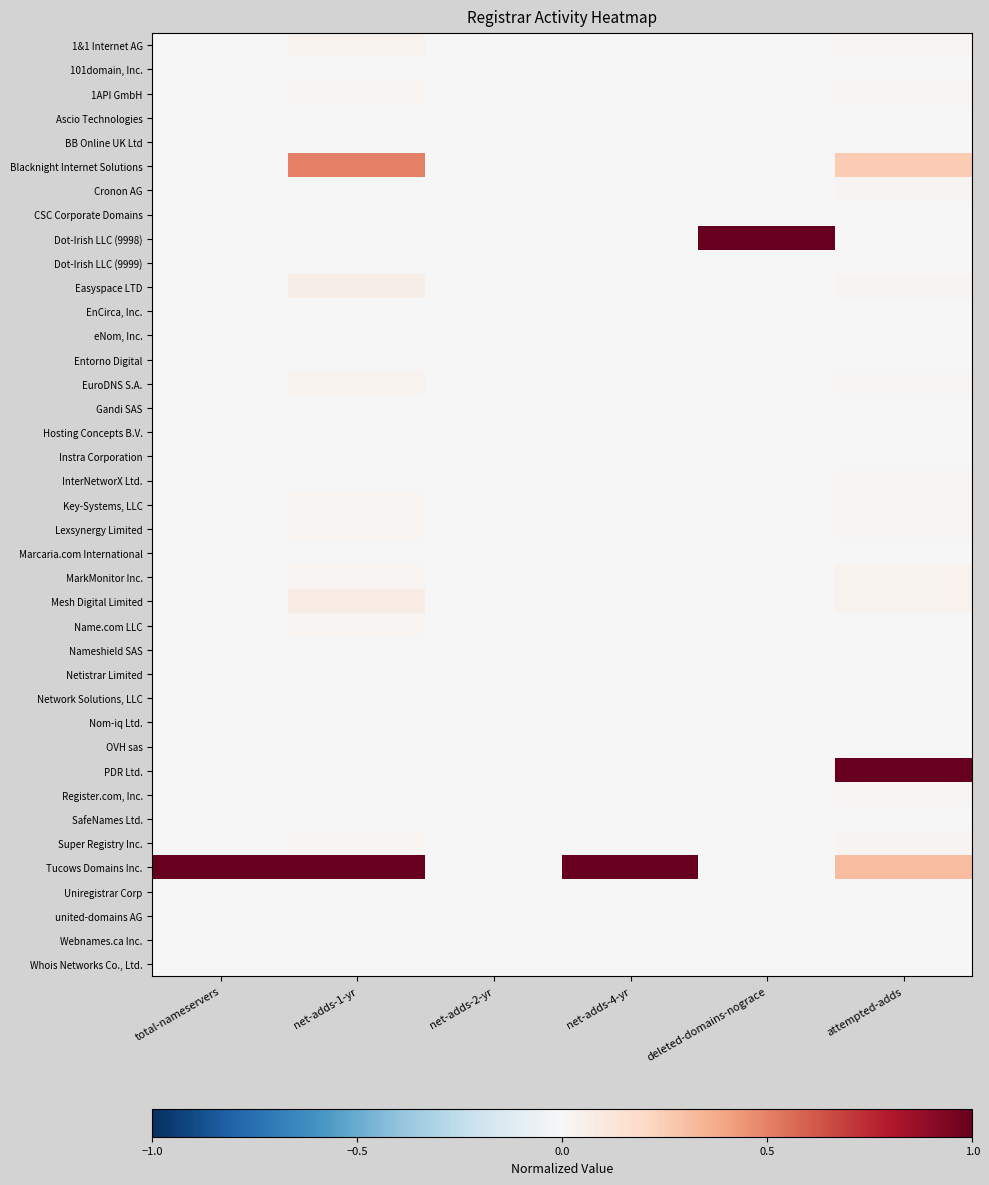

Reading left to right, list all the values displayed in this chart.

1&1 Internet AG: total-nameservers=0.0	net-adds-1-yr=0.0	net-adds-2-yr=0.0	net-adds-4-yr=0.0	deleted-domains-nograce=0.0	attempted-adds=0.0
101domain, Inc.: total-nameservers=0.0	net-adds-1-yr=0.0	net-adds-2-yr=0.0	net-adds-4-yr=0.0	deleted-domains-nograce=0.0	attempted-adds=0.0
1API GmbH: total-nameservers=0.0	net-adds-1-yr=0.0	net-adds-2-yr=0.0	net-adds-4-yr=0.0	deleted-domains-nograce=0.0	attempted-adds=0.0
Ascio Technologies: total-nameservers=0.0	net-adds-1-yr=0.0	net-adds-2-yr=0.0	net-adds-4-yr=0.0	deleted-domains-nograce=0.0	attempted-adds=0.0
BB Online UK Ltd: total-nameservers=0.0	net-adds-1-yr=0.0	net-adds-2-yr=0.0	net-adds-4-yr=0.0	deleted-domains-nograce=0.0	attempted-adds=0.0
Blacknight Internet Solutions: total-nameservers=0.0	net-adds-1-yr=0.5	net-adds-2-yr=0.0	net-adds-4-yr=0.0	deleted-domains-nograce=0.0	attempted-adds=0.2
Cronon AG: total-nameservers=0.0	net-adds-1-yr=0.0	net-adds-2-yr=0.0	net-adds-4-yr=0.0	deleted-domains-nograce=0.0	attempted-adds=0.0
CSC Corporate Domains: total-nameservers=0.0	net-adds-1-yr=0.0	net-adds-2-yr=0.0	net-adds-4-yr=0.0	deleted-domains-nograce=0.0	attempted-adds=0.0
Dot-Irish LLC (9998): total-nameservers=0.0	net-adds-1-yr=0.0	net-adds-2-yr=0.0	net-adds-4-yr=0.0	deleted-domains-nograce=1.0	attempted-adds=0.0
Dot-Irish LLC (9999): total-nameservers=0.0	net-adds-1-yr=0.0	net-adds-2-yr=0.0	net-adds-4-yr=0.0	deleted-domains-nograce=0.0	attempted-adds=0.0
Easyspace LTD: total-nameservers=0.0	net-adds-1-yr=0.1	net-adds-2-yr=0.0	net-adds-4-yr=0.0	deleted-domains-nograce=0.0	attempted-adds=0.0
EnCirca, Inc.: total-nameservers=0.0	net-adds-1-yr=0.0	net-adds-2-yr=0.0	net-adds-4-yr=0.0	deleted-domains-nograce=0.0	attempted-adds=0.0
eNom, Inc.: total-nameservers=0.0	net-adds-1-yr=0.0	net-adds-2-yr=0.0	net-adds-4-yr=0.0	deleted-domains-nograce=0.0	attempted-adds=0.0
Entorno Digital: total-nameservers=0.0	net-adds-1-yr=0.0	net-adds-2-yr=0.0	net-adds-4-yr=0.0	deleted-domains-nograce=0.0	attempted-adds=0.0
EuroDNS S.A.: total-nameservers=0.0	net-adds-1-yr=0.0	net-adds-2-yr=0.0	net-adds-4-yr=0.0	deleted-domains-nograce=0.0	attempted-adds=0.0
Gandi SAS: total-nameservers=0.0	net-adds-1-yr=0.0	net-adds-2-yr=0.0	net-adds-4-yr=0.0	deleted-domains-nograce=0.0	attempted-adds=0.0
Hosting Concepts B.V.: total-nameservers=0.0	net-adds-1-yr=0.0	net-adds-2-yr=0.0	net-adds-4-yr=0.0	deleted-domains-nograce=0.0	attempted-adds=0.0
Instra Corporation: total-nameservers=0.0	net-adds-1-yr=0.0	net-adds-2-yr=0.0	net-adds-4-yr=0.0	deleted-domains-nograce=0.0	attempted-adds=0.0
InterNetworX Ltd.: total-nameservers=0.0	net-adds-1-yr=0.0	net-adds-2-yr=0.0	net-adds-4-yr=0.0	deleted-domains-nograce=0.0	attempted-adds=0.0
Key-Systems, LLC: total-nameservers=0.0	net-adds-1-yr=0.0	net-adds-2-yr=0.0	net-adds-4-yr=0.0	deleted-domains-nograce=0.0	attempted-adds=0.0
Lexsynergy Limited: total-nameservers=0.0	net-adds-1-yr=0.0	net-adds-2-yr=0.0	net-adds-4-yr=0.0	deleted-domains-nograce=0.0	attempted-adds=0.0
Marcaria.com International: total-nameservers=0.0	net-adds-1-yr=0.0	net-adds-2-yr=0.0	net-adds-4-yr=0.0	deleted-domains-nograce=0.0	attempted-adds=0.0
MarkMonitor Inc.: total-nameservers=0.0	net-adds-1-yr=0.0	net-adds-2-yr=0.0	net-adds-4-yr=0.0	deleted-domains-nograce=0.0	attempted-adds=0.0
Mesh Digital Limited: total-nameservers=0.0	net-adds-1-yr=0.1	net-adds-2-yr=0.0	net-adds-4-yr=0.0	deleted-domains-nograce=0.0	attempted-adds=0.0
Name.com LLC: total-nameservers=0.0	net-adds-1-yr=0.0	net-adds-2-yr=0.0	net-adds-4-yr=0.0	deleted-domains-nograce=0.0	attempted-adds=0.0
Nameshield SAS: total-nameservers=0.0	net-adds-1-yr=0.0	net-adds-2-yr=0.0	net-adds-4-yr=0.0	deleted-domains-nograce=0.0	attempted-adds=0.0
Netistrar Limited: total-nameservers=0.0	net-adds-1-yr=0.0	net-adds-2-yr=0.0	net-adds-4-yr=0.0	deleted-domains-nograce=0.0	attempted-adds=0.0
Network Solutions, LLC: total-nameservers=0.0	net-adds-1-yr=0.0	net-adds-2-yr=0.0	net-adds-4-yr=0.0	deleted-domains-nograce=0.0	attempted-adds=0.0
Nom-iq Ltd.: total-nameservers=0.0	net-adds-1-yr=0.0	net-adds-2-yr=0.0	net-adds-4-yr=0.0	deleted-domains-nograce=0.0	attempted-adds=0.0
OVH sas: total-nameservers=0.0	net-adds-1-yr=0.0	net-adds-2-yr=0.0	net-adds-4-yr=0.0	deleted-domains-nograce=0.0	attempted-adds=0.0
PDR Ltd.: total-nameservers=0.0	net-adds-1-yr=0.0	net-adds-2-yr=0.0	net-adds-4-yr=0.0	deleted-domains-nograce=0.0	attempted-adds=1.0
Register.com, Inc.: total-nameservers=0.0	net-adds-1-yr=0.0	net-adds-2-yr=0.0	net-adds-4-yr=0.0	deleted-domains-nograce=0.0	attempted-adds=0.0
SafeNames Ltd.: total-nameservers=0.0	net-adds-1-yr=0.0	net-adds-2-yr=0.0	net-adds-4-yr=0.0	deleted-domains-nograce=0.0	attempted-adds=0.0
Super Registry Inc.: total-nameservers=0.0	net-adds-1-yr=0.0	net-adds-2-yr=0.0	net-adds-4-yr=0.0	deleted-domains-nograce=0.0	attempted-adds=0.0
Tucows Domains Inc.: total-nameservers=1.0	net-adds-1-yr=1.0	net-adds-2-yr=0.0	net-adds-4-yr=1.0	deleted-domains-nograce=0.0	attempted-adds=0.3
Uniregistrar Corp: total-nameservers=0.0	net-adds-1-yr=0.0	net-adds-2-yr=0.0	net-adds-4-yr=0.0	deleted-domains-nograce=0.0	attempted-adds=0.0
united-domains AG: total-nameservers=0.0	net-adds-1-yr=0.0	net-adds-2-yr=0.0	net-adds-4-yr=0.0	deleted-domains-nograce=0.0	attempted-adds=0.0
Webnames.ca Inc.: total-nameservers=0.0	net-adds-1-yr=0.0	net-adds-2-yr=0.0	net-adds-4-yr=0.0	deleted-domains-nograce=0.0	attempted-adds=0.0
Whois Networks Co., Ltd.: total-nameservers=0.0	net-adds-1-yr=0.0	net-adds-2-yr=0.0	net-adds-4-yr=0.0	deleted-domains-nograce=0.0	attempted-adds=0.0